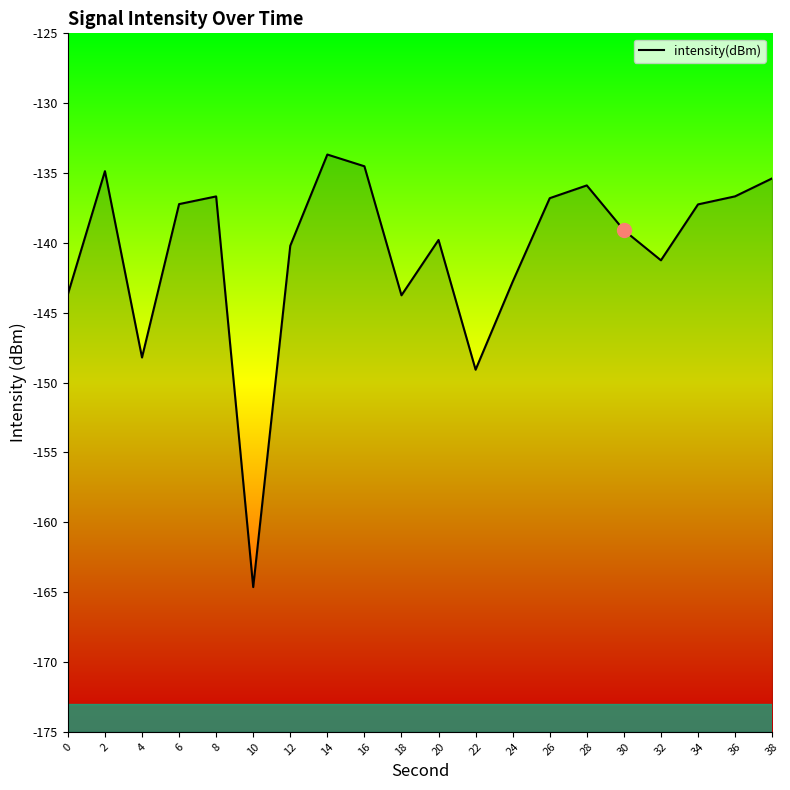

What is the change in value from 18 to 34?

+6.5